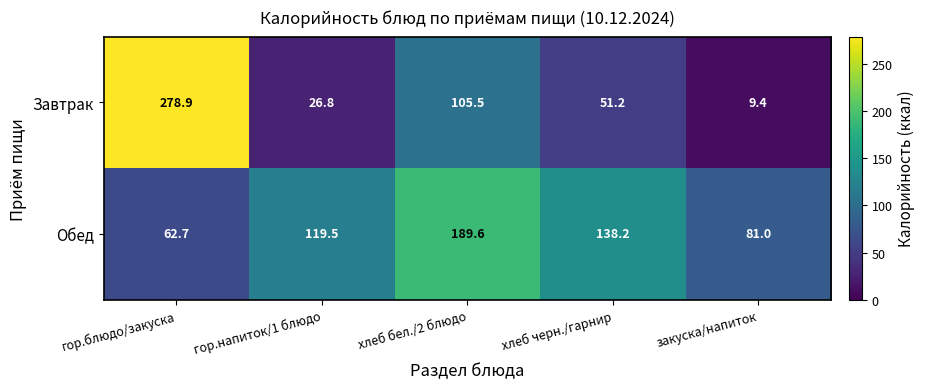

Which category has the highest value across all series?

гор.блюдо/закуска